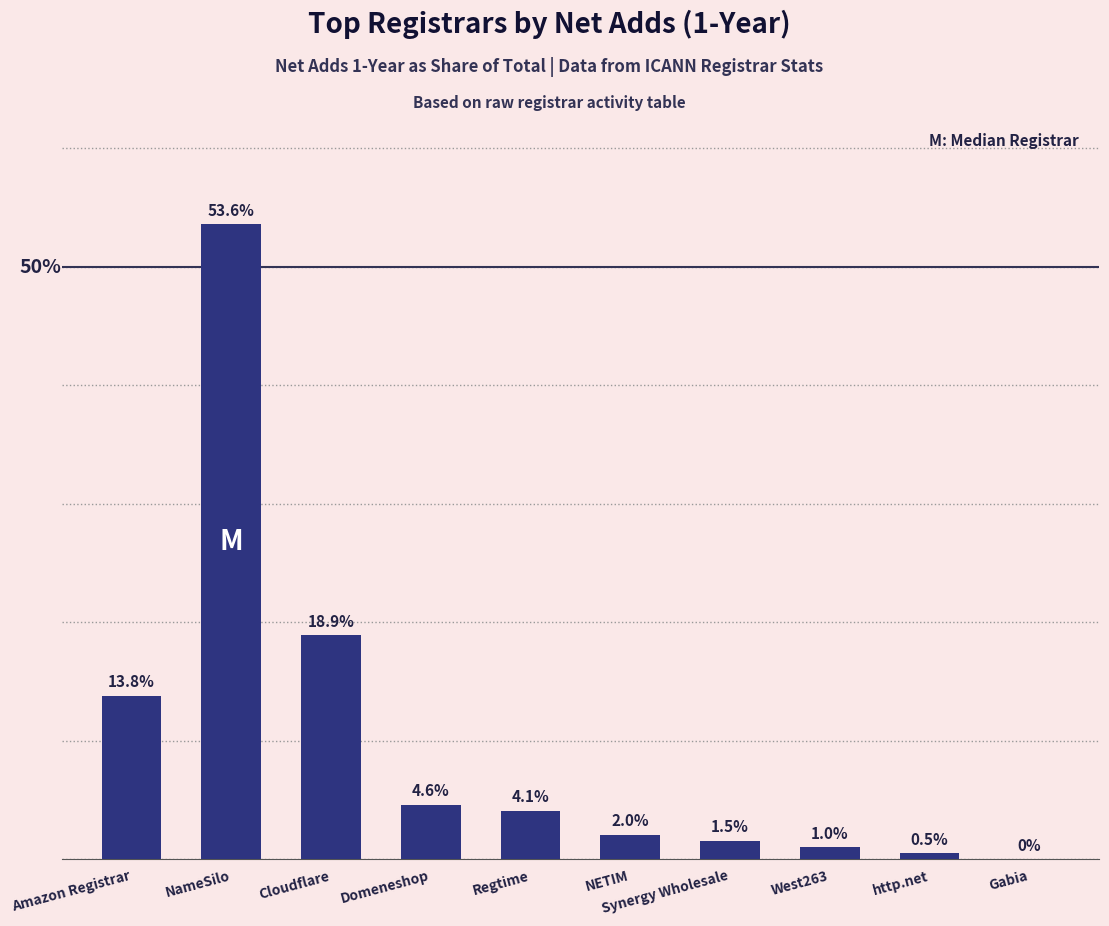

At which label does the data first exceed 4?

Amazon Registrar